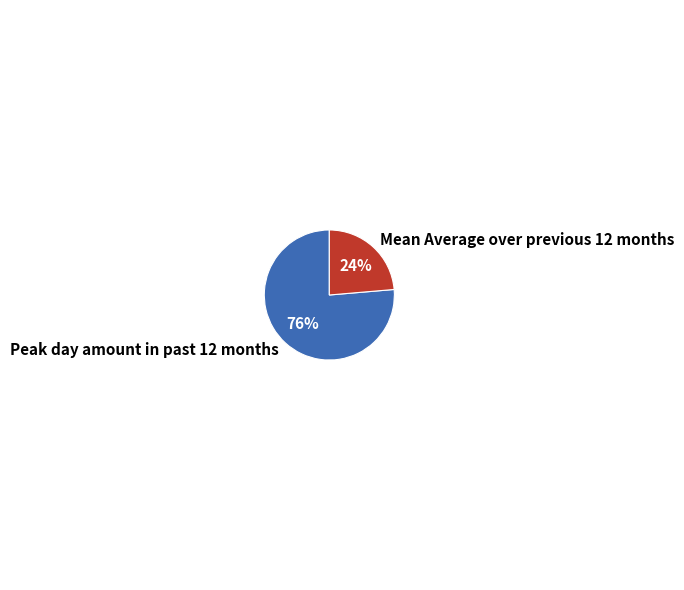

Which has a higher value, Peak day amount in past 12 months or Mean Average over previous 12 months?

Peak day amount in past 12 months